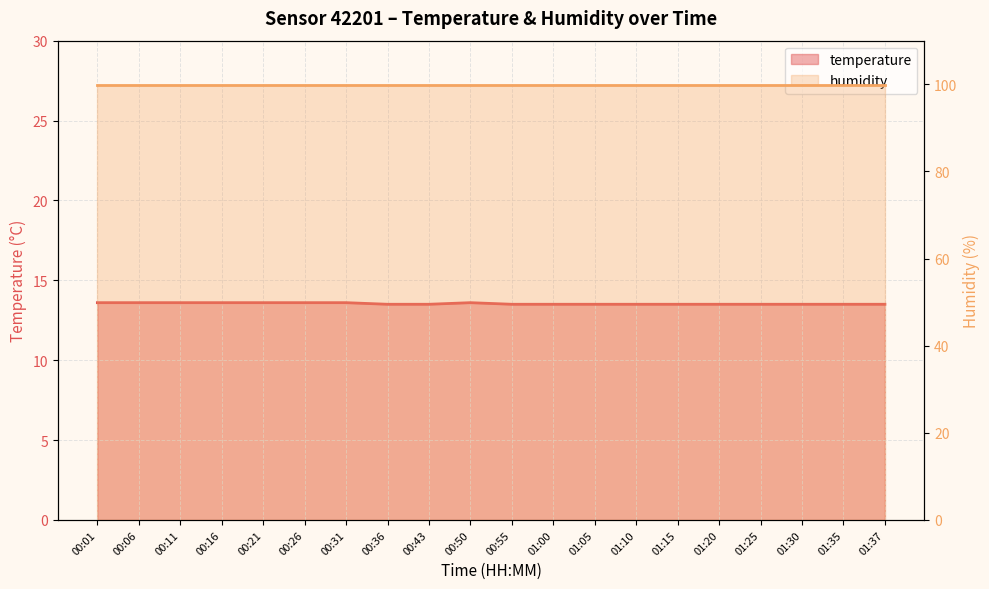

Which label corresponds to the largest value in the chart?

00:01